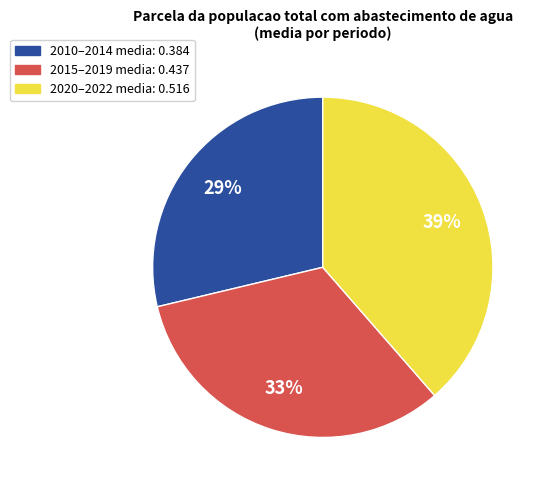

To the nearest percent, what is the difference between the largest and smallest slice percentages?

10%